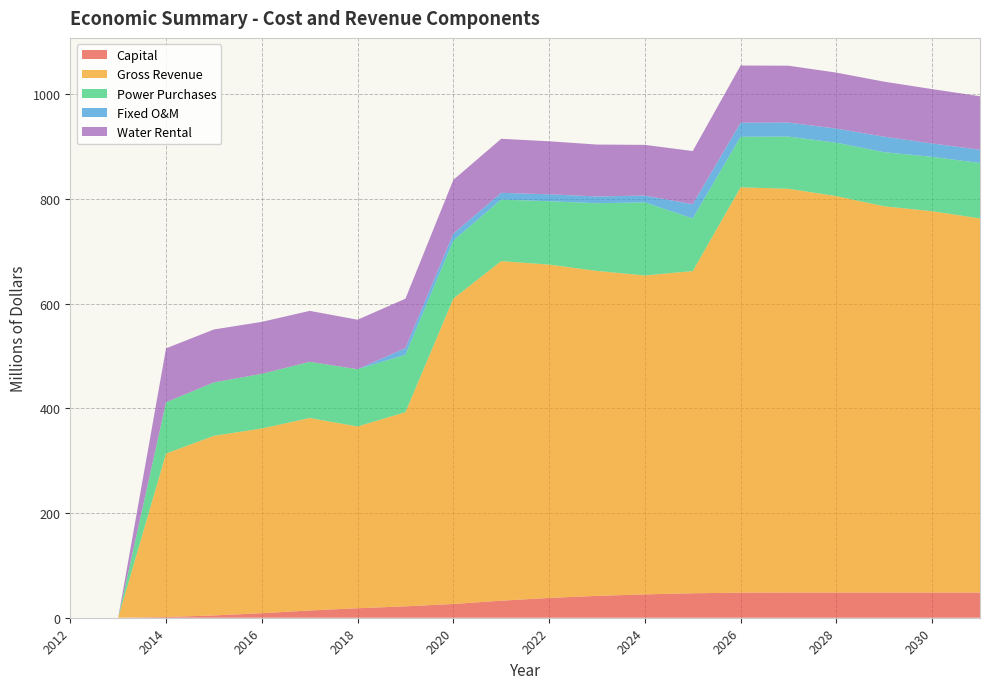

Reading left to right, transcribe all the data shown in this chart.

Capital: 2012=0.0	2013=0.0	2014=1.4	2015=4.4	2016=8.7	2017=13.8	2018=18.1	2019=21.8	2020=26.3	2021=32.5	2022=37.8	2023=41.7	2024=44.6	2025=46.7	2026=47.9	2027=48.1	2028=48.1	2029=48.1	2030=48.1	2031=48.1
Gross Revenue: 2012=0.0	2013=0.0	2014=312.2	2015=343.1	2016=352.8	2017=367.6	2018=347.1	2019=370.9	2020=583.3	2021=648.6	2022=636.7	2023=620.7	2024=609.1	2025=615.4	2026=774.2	2027=771.3	2028=757.2	2029=737.8	2030=728.4	2031=714.6
Power Purchases: 2012=0.0	2013=0.0	2014=97.9	2015=102.1	2016=104.4	2017=107.4	2018=109.4	2019=109.5	2020=110.9	2021=117.5	2022=121.1	2023=129.2	2024=139.7	2025=100.6	2026=96.6	2027=99.6	2028=102.0	2029=103.4	2030=103.8	2031=105.8
Fixed O&M: 2012=0.0	2013=0.0	2014=0.0	2015=0.0	2016=0.0	2017=0.0	2018=0.0	2019=13.0	2020=13.2	2021=13.0	2022=13.2	2023=13.0	2024=13.0	2025=27.1	2026=26.9	2027=26.7	2028=27.0	2029=29.6	2030=25.6	2031=25.4
Water Rental: 2012=0.0	2013=0.0	2014=103.0	2015=101.1	2016=99.3	2017=97.3	2018=94.6	2019=94.2	2020=102.6	2021=103.2	2022=101.3	2023=99.1	2024=96.8	2025=101.5	2026=109.2	2027=108.6	2028=106.9	2029=105.1	2030=103.8	2031=102.2